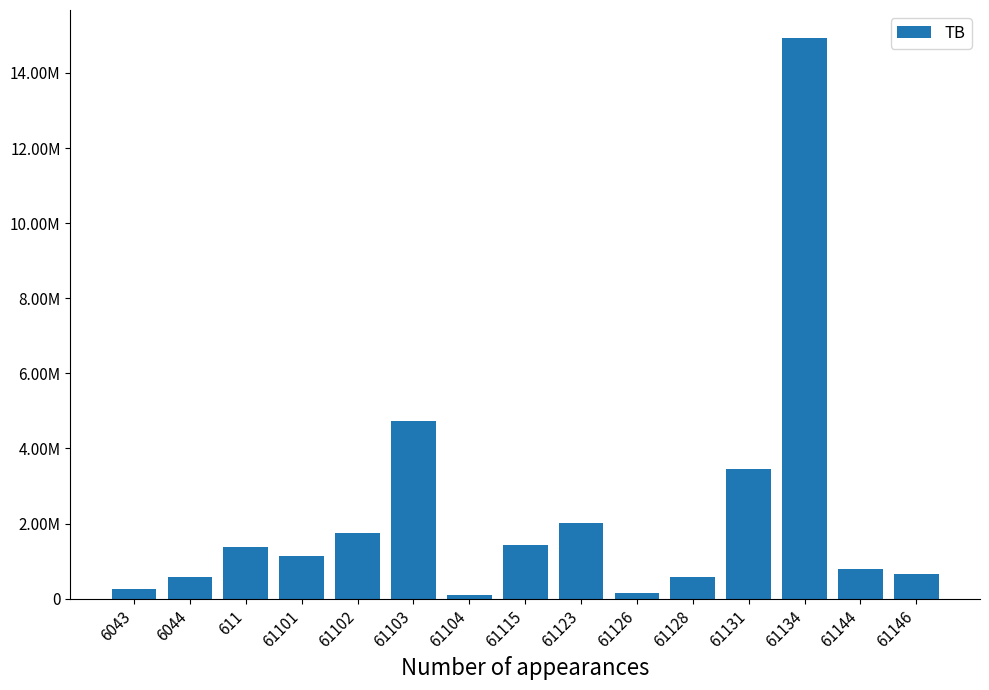

Are the bars horizontal?

No